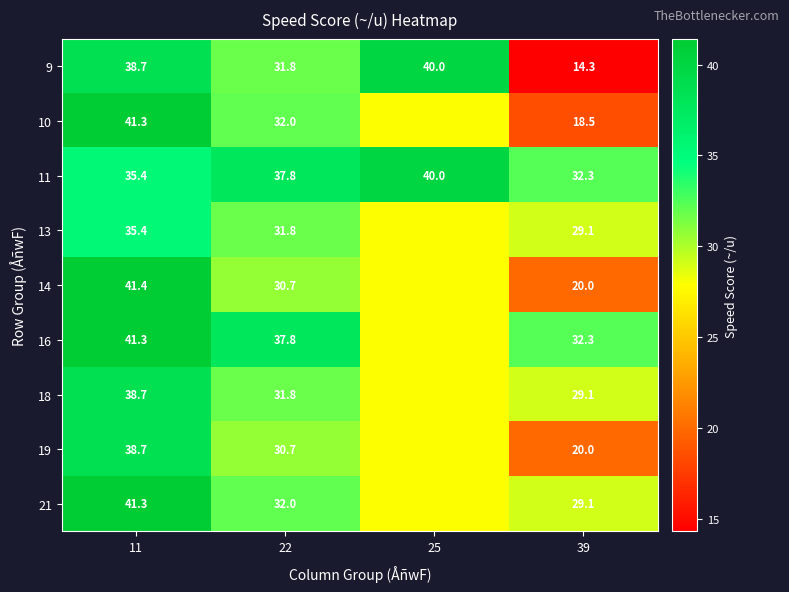

How many values in the 11 series are below 37?

2